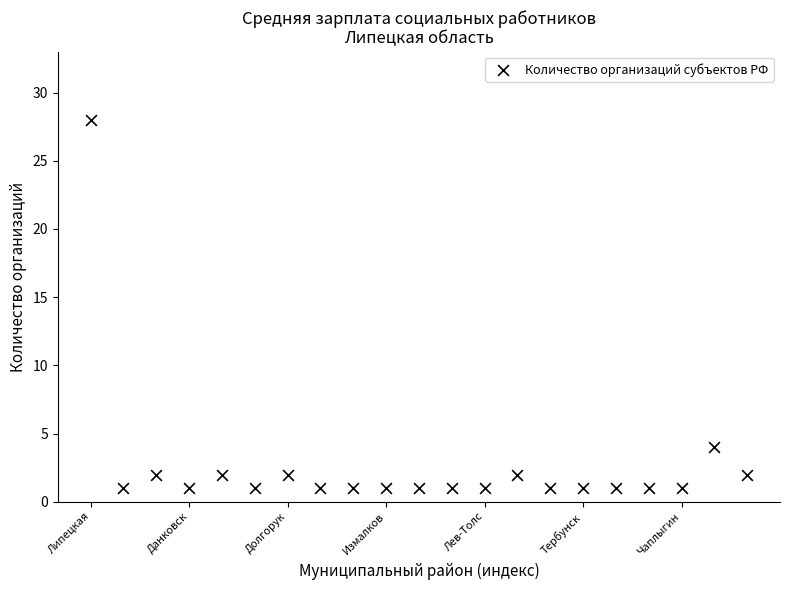

What Y value in the scatter plot is closest to 14?

4